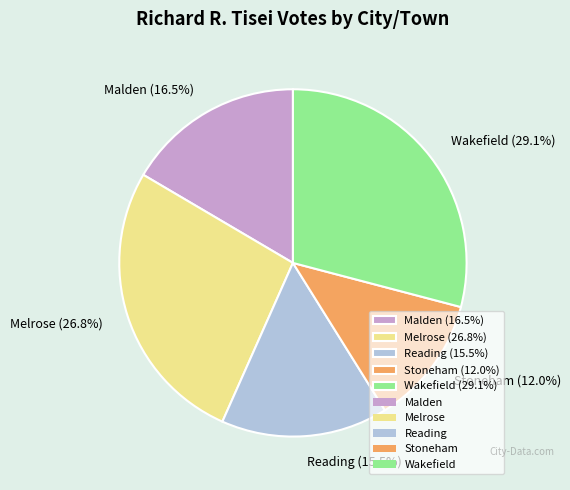

To the nearest percent, what is the difference between the largest and smallest slice percentages?

17%